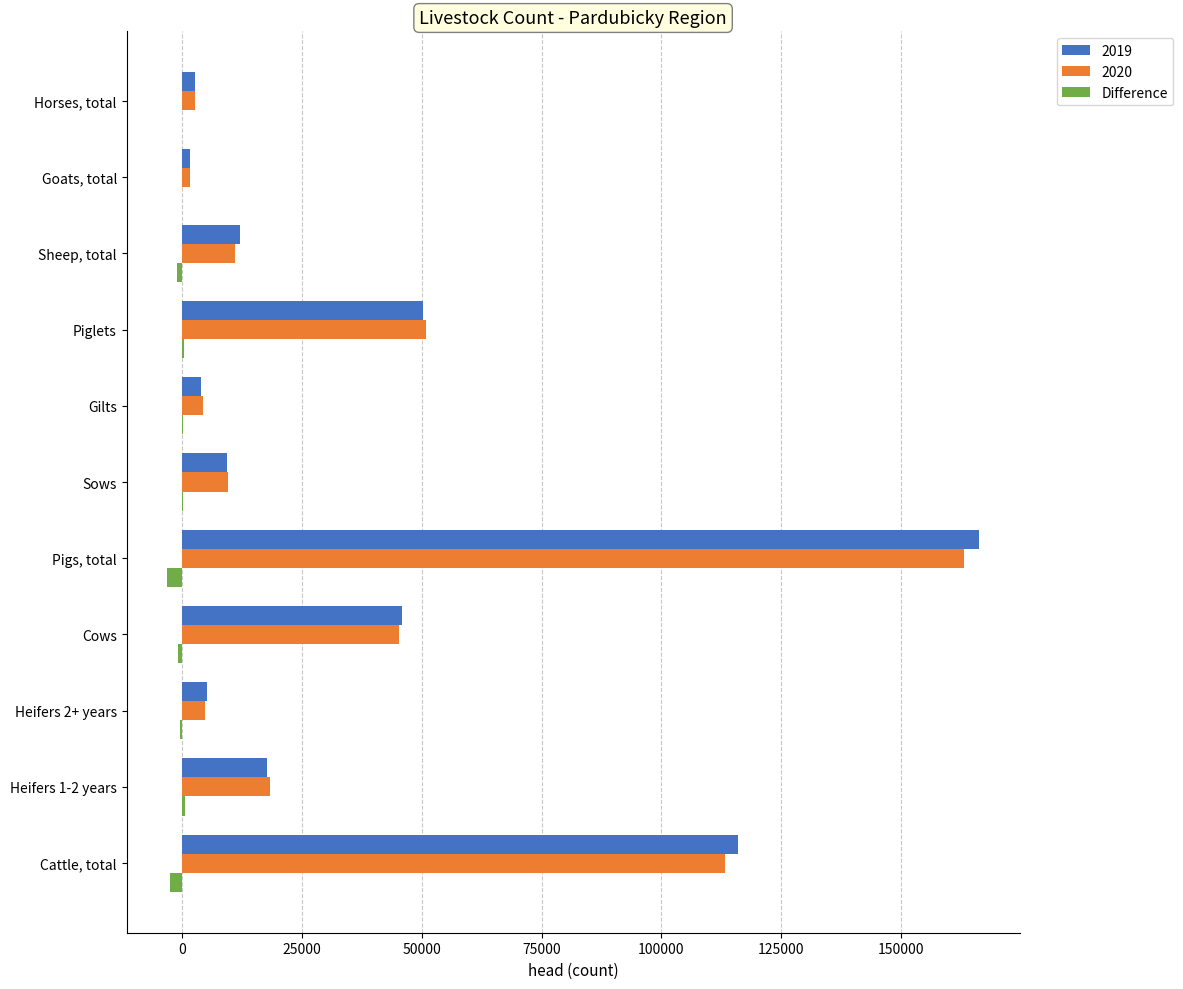

The 2020 series shows 45165 at Cows. True or false?

True